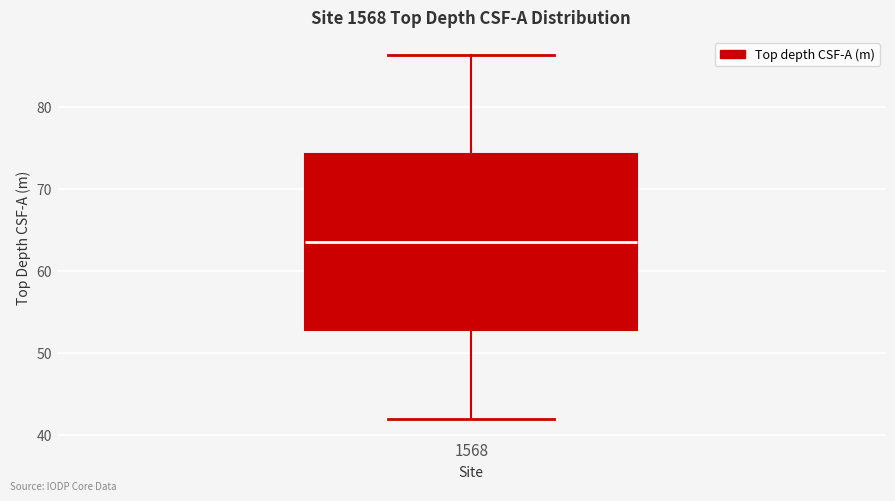

Where does the median line of the box at x = 1568 sit on the y-axis? The values are not printed on the chart, so give them approximately, as read against the axis.

64